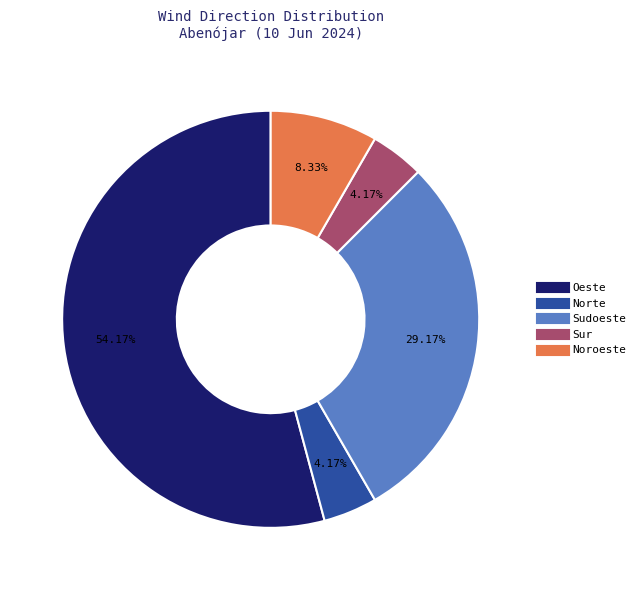

Is there a majority slice in this chart?

Yes